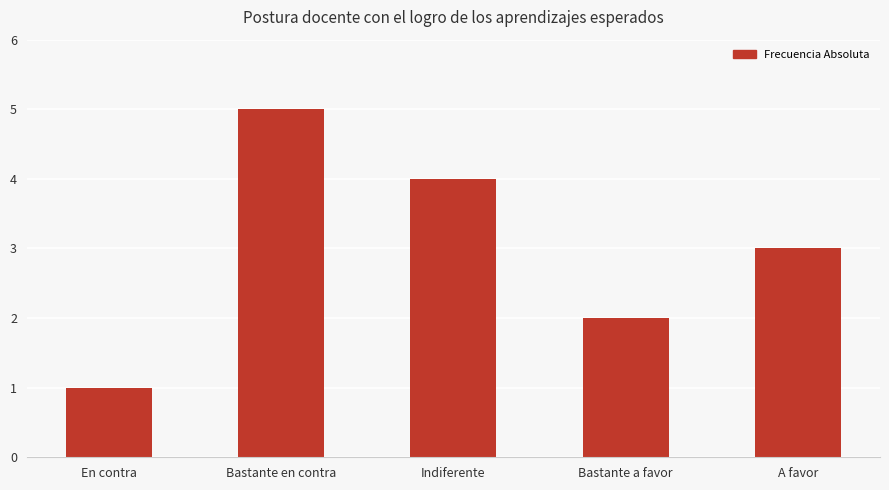

What is the difference between the values at En contra and Bastante a favor?

1